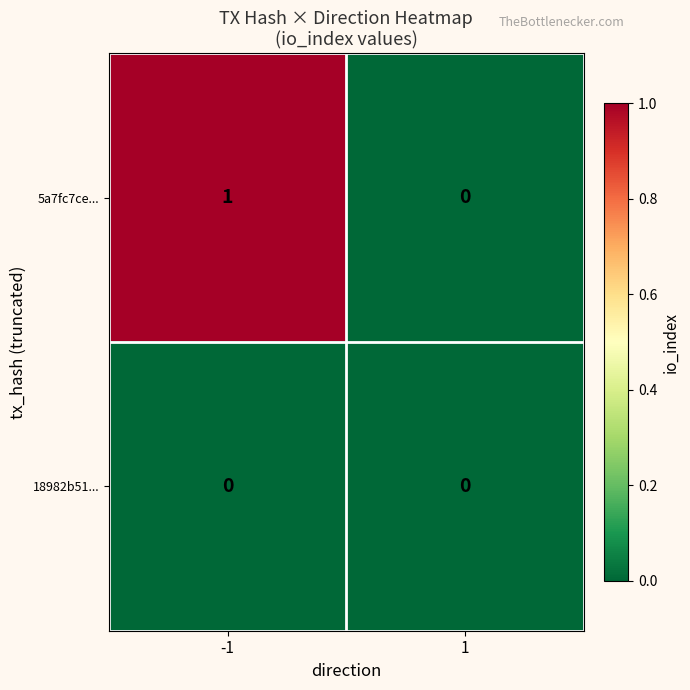

What is the spread (max minus min) of values at -1?

1